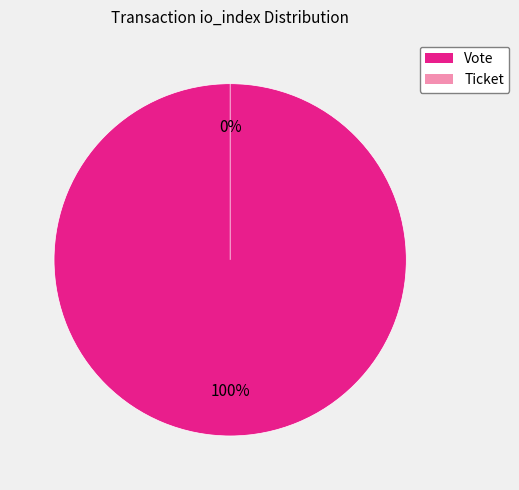

To the nearest percent, what percentage of the pie is Vote (io_index=1)?

100%